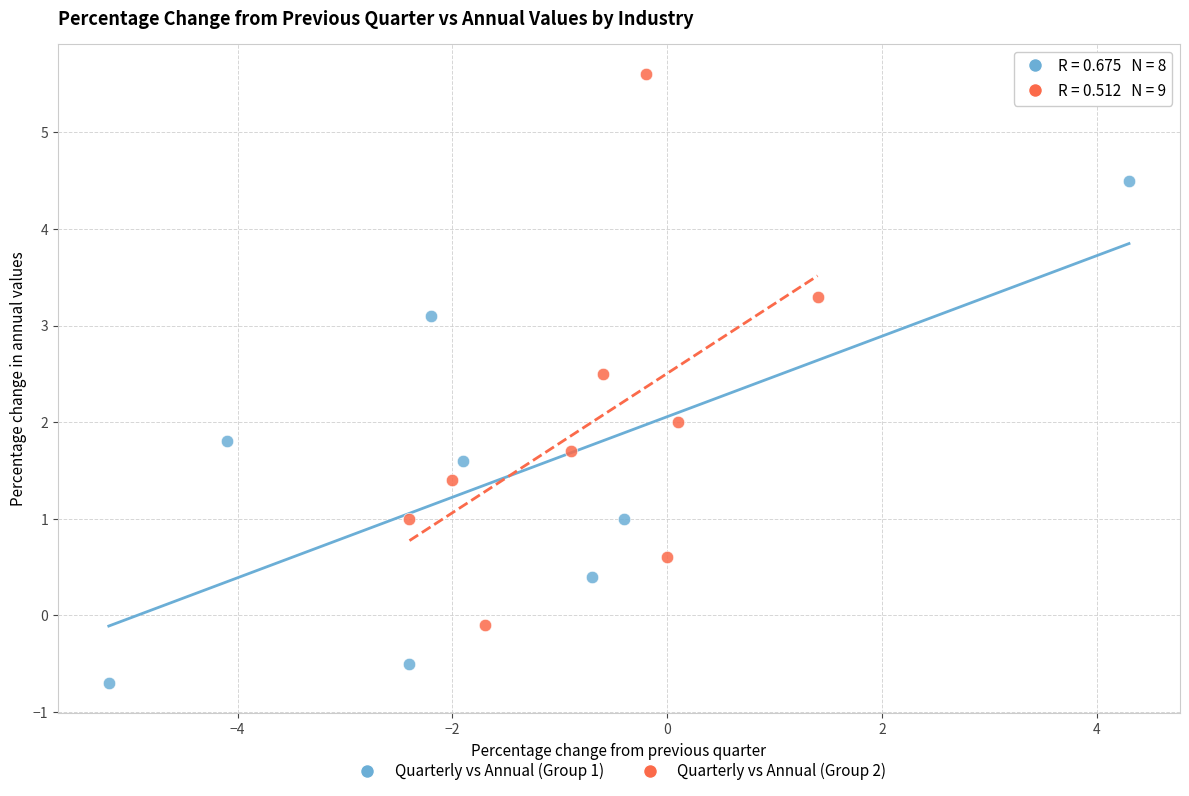

Which series contains the lowest Y value?

Quarterly vs Annual (Group 1)